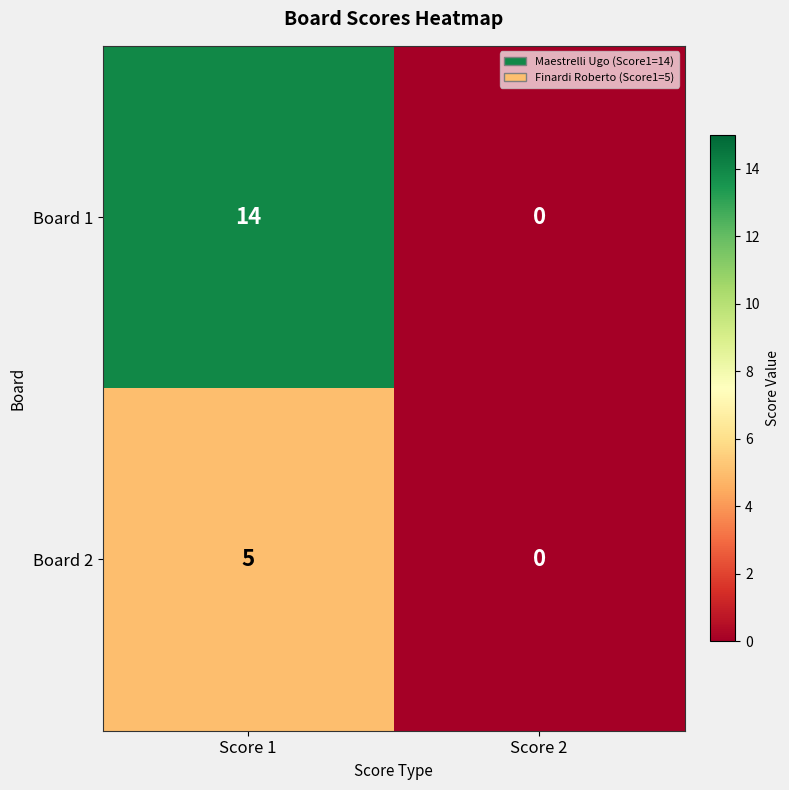

Which series has the largest total across all categories?

Board 1